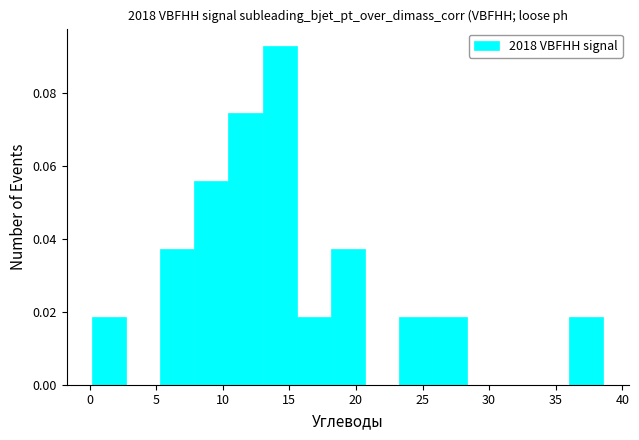

Reading left to right, transcribe this chart: for each bar, give the range it covers on the x-axis and its height. Neither the bar edges nor the heights are printed on the chart, so give them approximately, as read against the axes.

0.0 to 3.0: 0.018
3.0 to 5.5: 0
5.5 to 8.0: 0.038
8.0 to 10.5: 0.056
10.5 to 13.0: 0.074
13.0 to 15.5: 0.094
15.5 to 18.0: 0.018
18.0 to 20.5: 0.038
20.5 to 23.0: 0
23.0 to 26.0: 0.018
26.0 to 28.5: 0.018
28.5 to 31.0: 0
31.0 to 33.5: 0
33.5 to 36.0: 0
36.0 to 38.5: 0.018